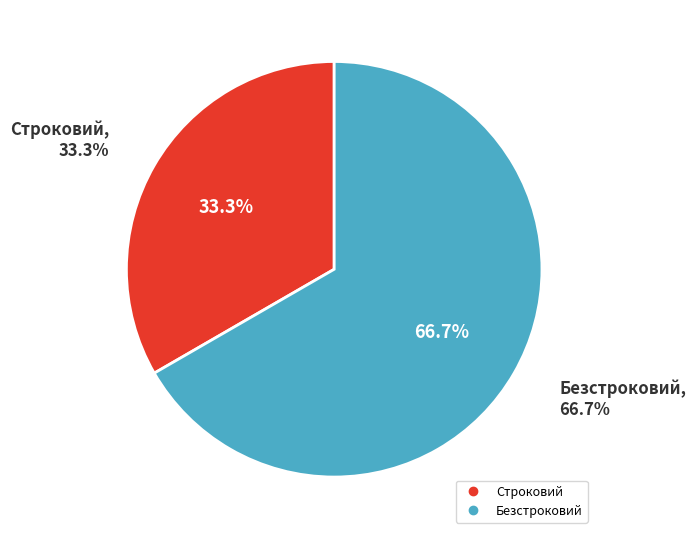

How many slices are in this pie chart?

2